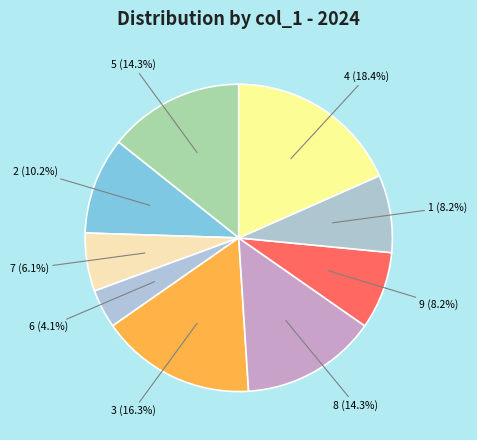

Does any single category account for the majority?

No